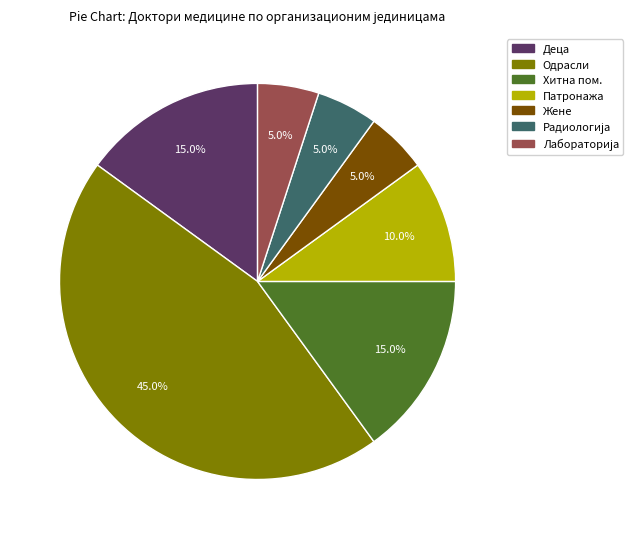

How many slices are in this pie chart?

7